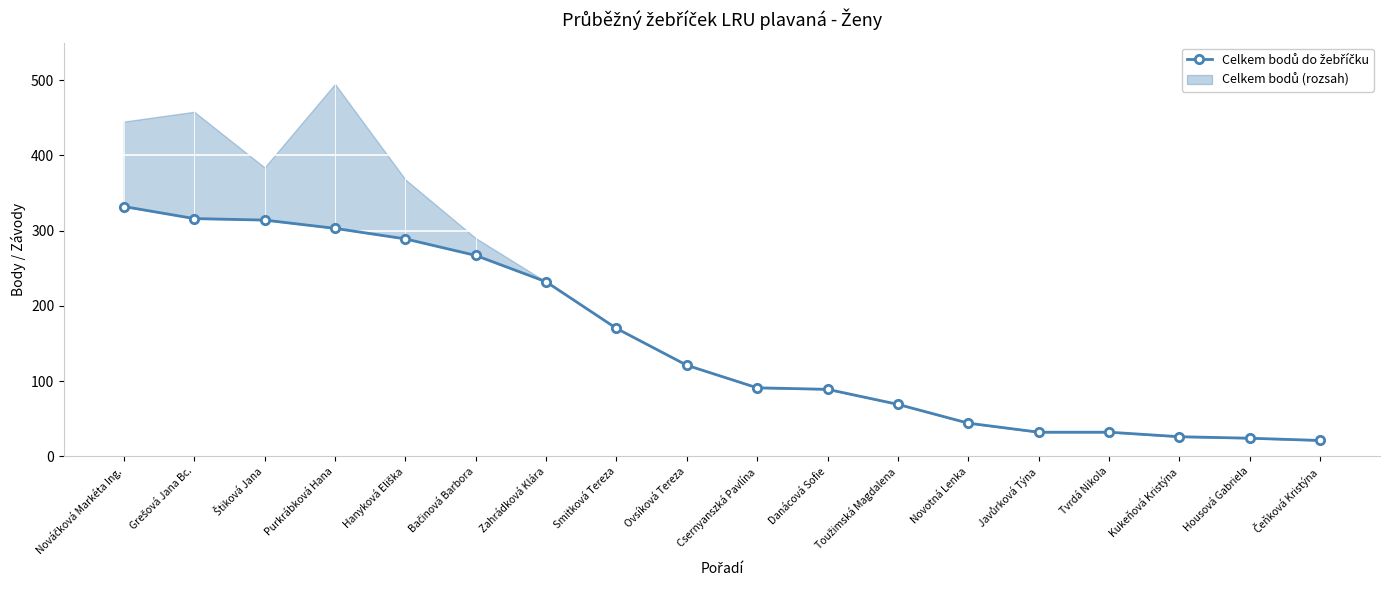

At which category does the chart reach its minimum across all series?

Čeňková Kristýna